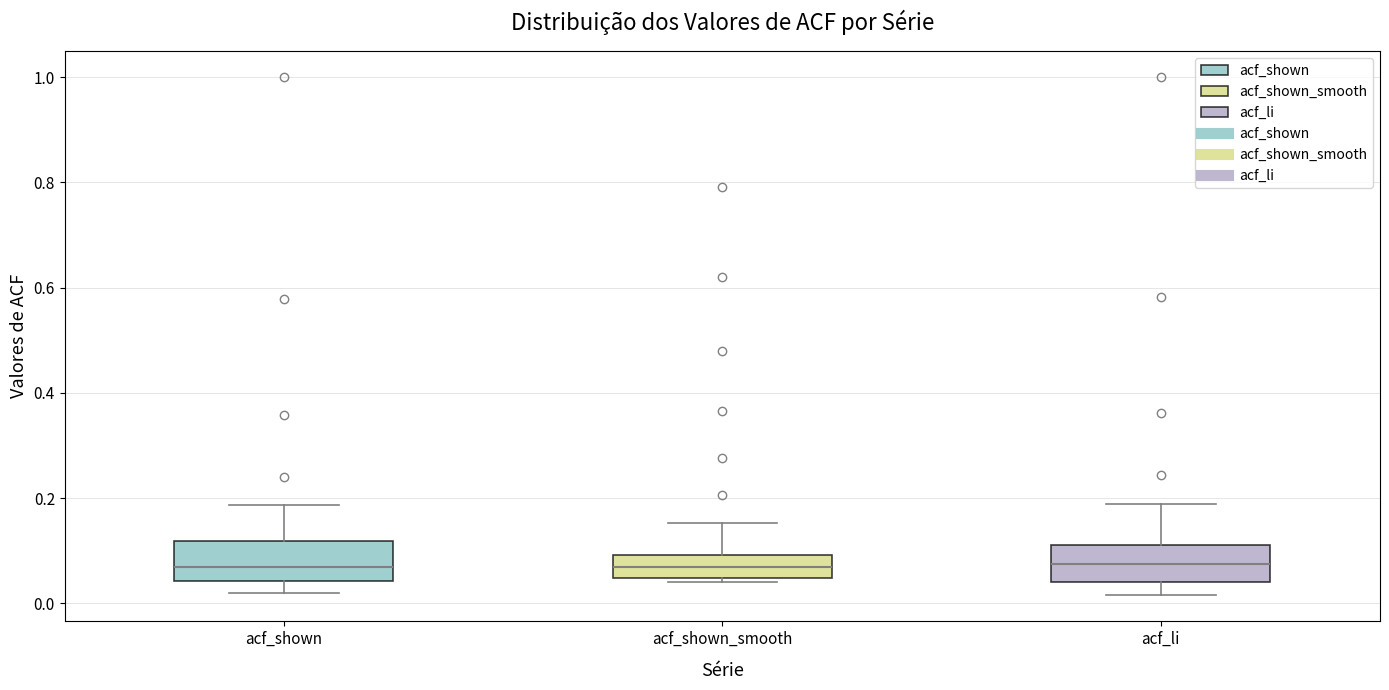

Reading left to right, transcribe this box plot: for each box, give where its median line is, the range the box spans, and where its two whiskers end, as read against the y-axis. The values are not printed on the chart, so give them approximately, as read against the axis.

acf_shown: median 0.06, box 0.04 to 0.12, whiskers 0.02 to 0.18
acf_shown_smooth: median 0.06, box 0.04 to 0.10, whiskers 0.04 (just below the box's lower edge) to 0.16
acf_li: median 0.08, box 0.04 to 0.12, whiskers 0.02 to 0.18